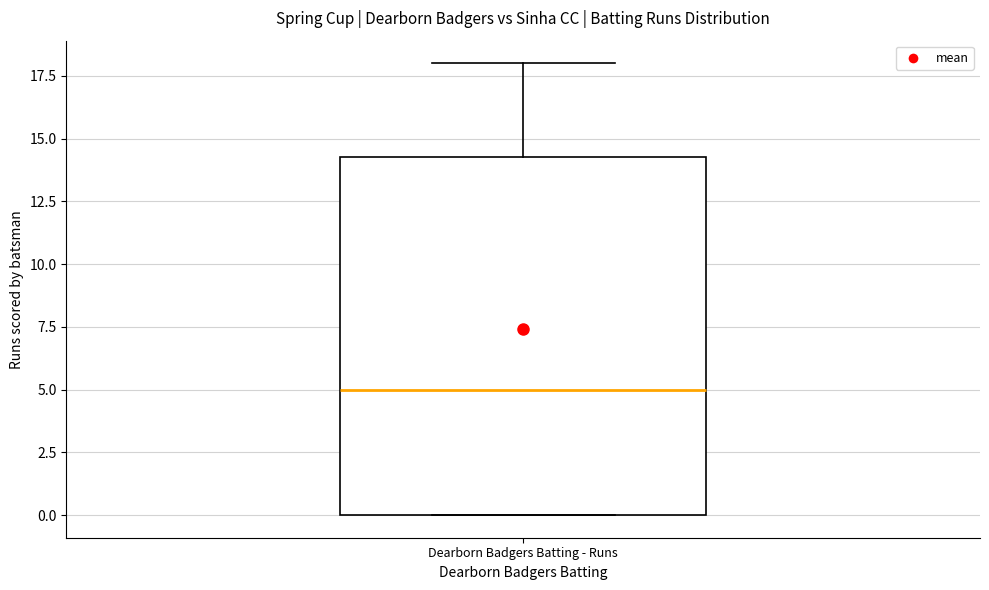

Transcribe this box plot: give where the median line is, the range the box spans, and where the two whiskers end, as read against the y-axis. The values are not printed on the chart, so give them approximately, as read against the axis.

median 5.0, box 0.0 to 14.5, whiskers 0.0 to 18.0